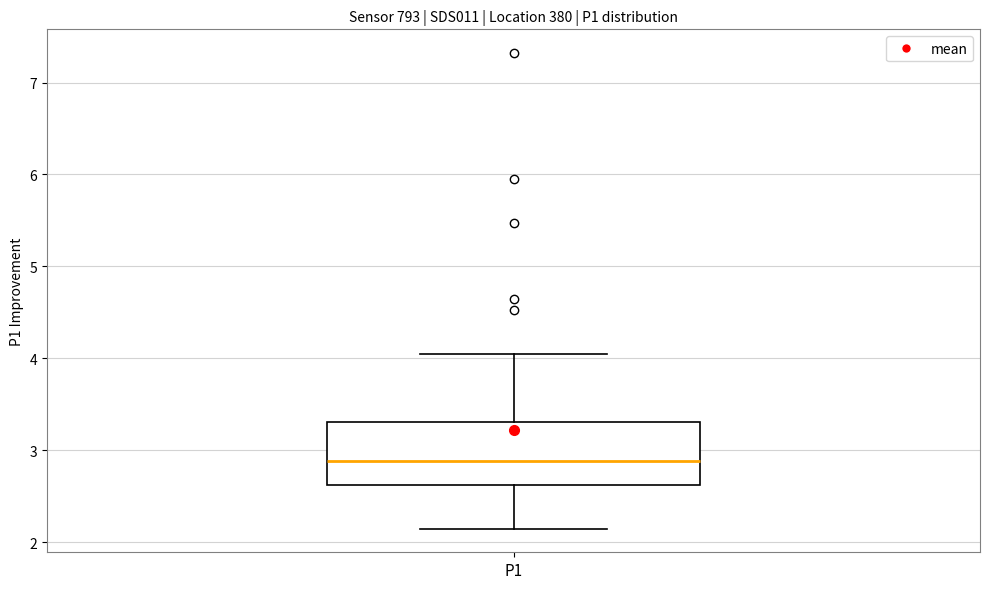

Read this box plot against the y-axis: the position of the median line, the range covered by the box, and the ends of both whiskers. The values are not printed on the chart, so give them approximately, as read against the axis.

median 2.9, box 2.6 to 3.3, whiskers 2.2 to 4.1